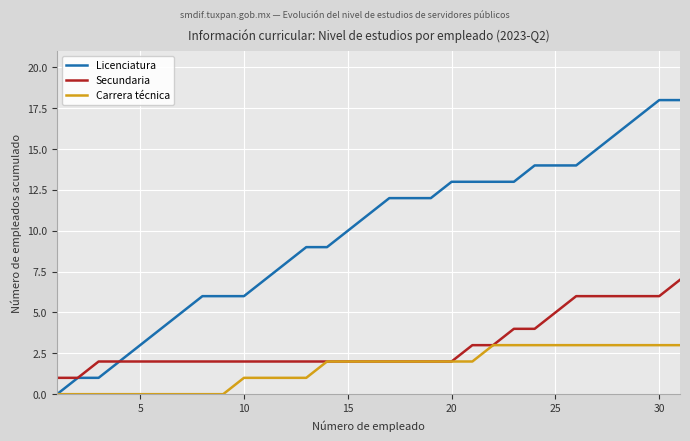

Rank the series by their average value, from highest to lowest.

Licenciatura, Secundaria, Carrera técnica